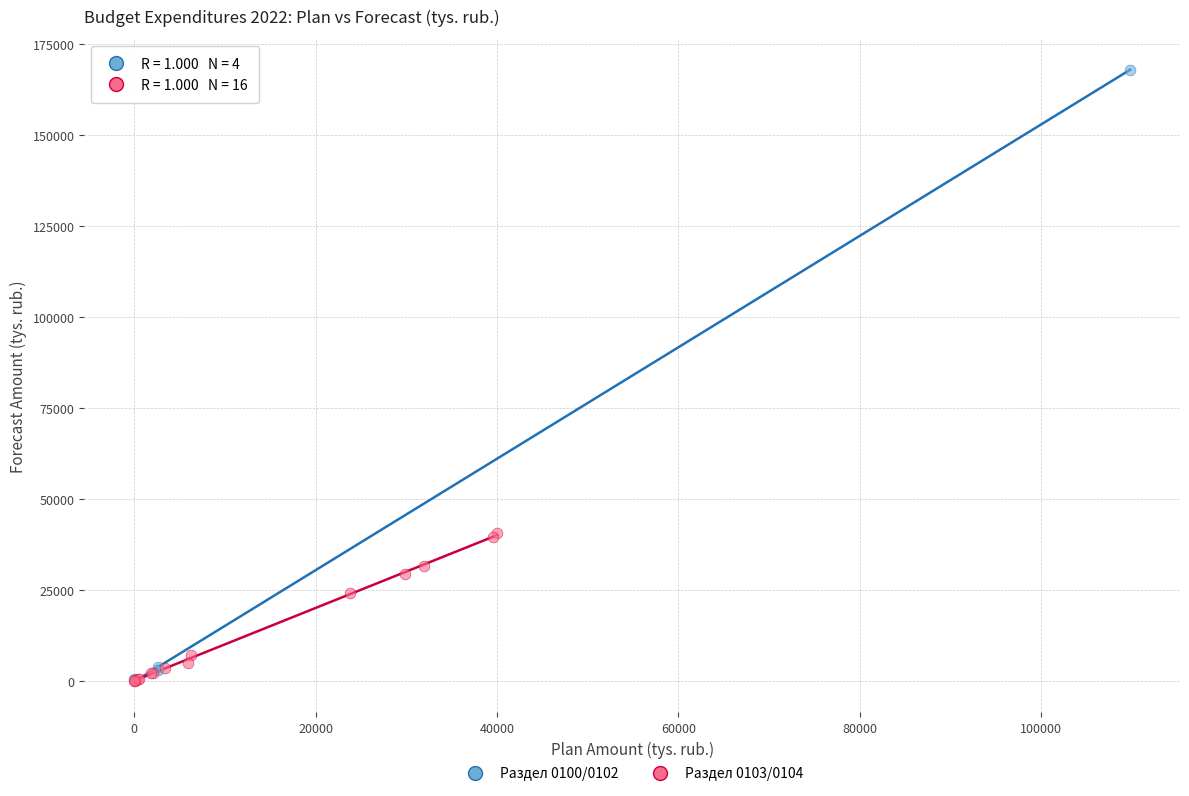

Which series has the largest Y range (max minus min)?

Раздел 0100/0102